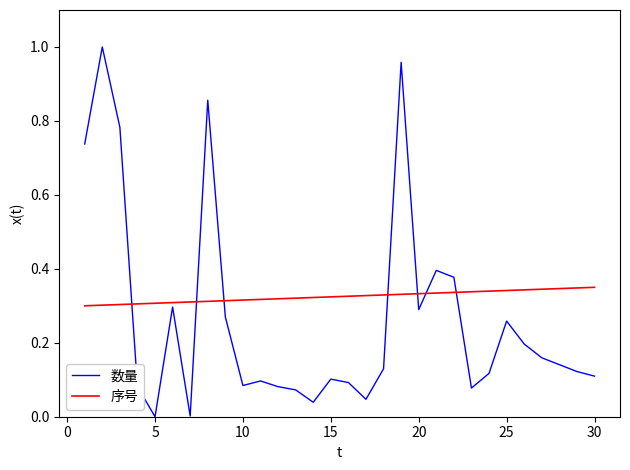

Does the chart have visible grid lines?

No